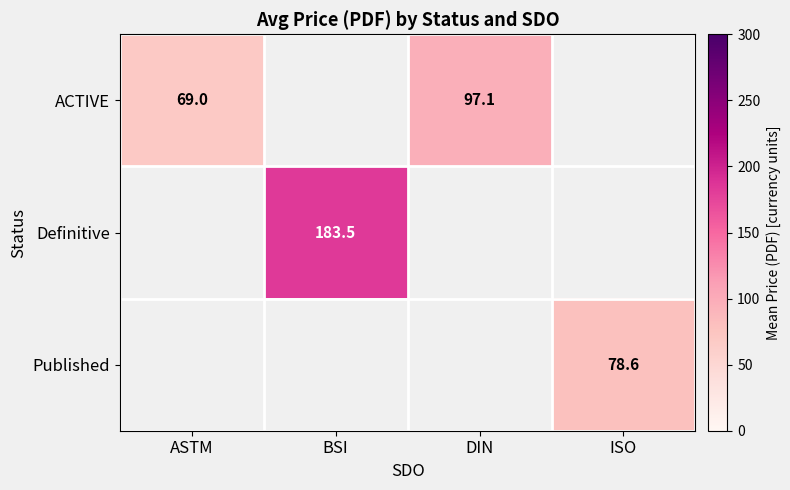

The ACTIVE series shows 135.7 at DIN. True or false?

False